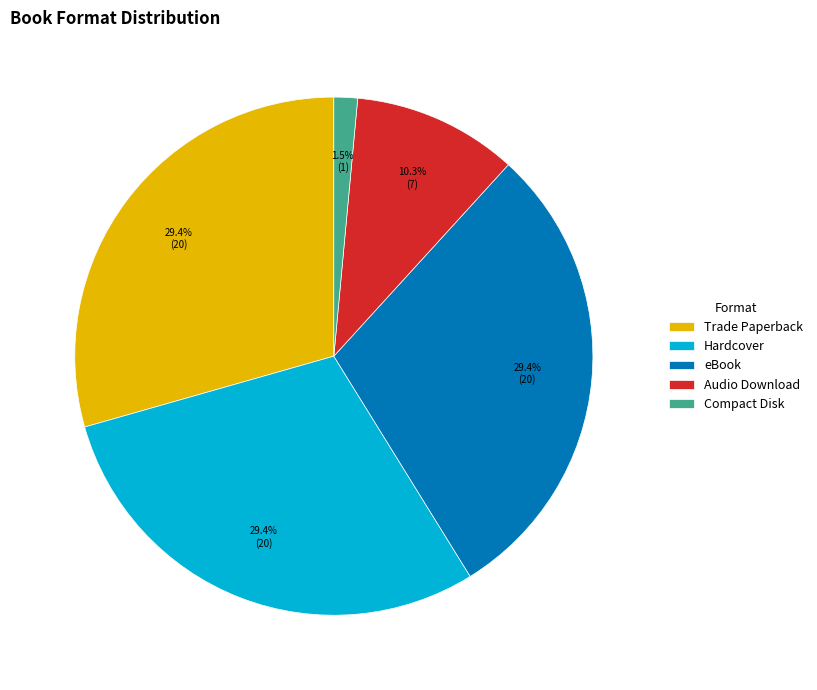

What percentage is NOT represented by eBook?

70.6%